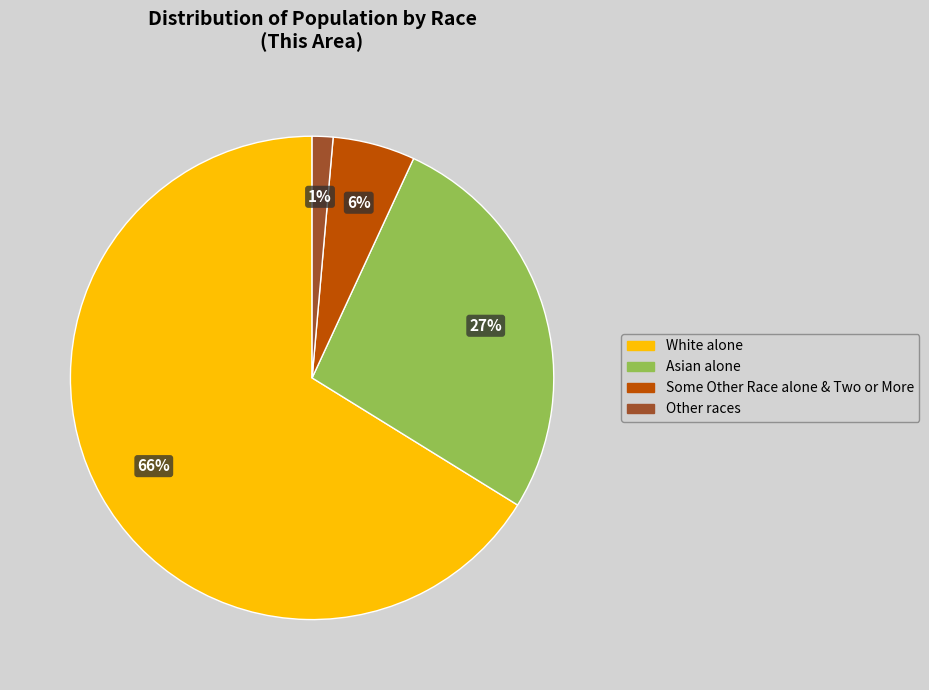

Does any single category account for the majority?

Yes